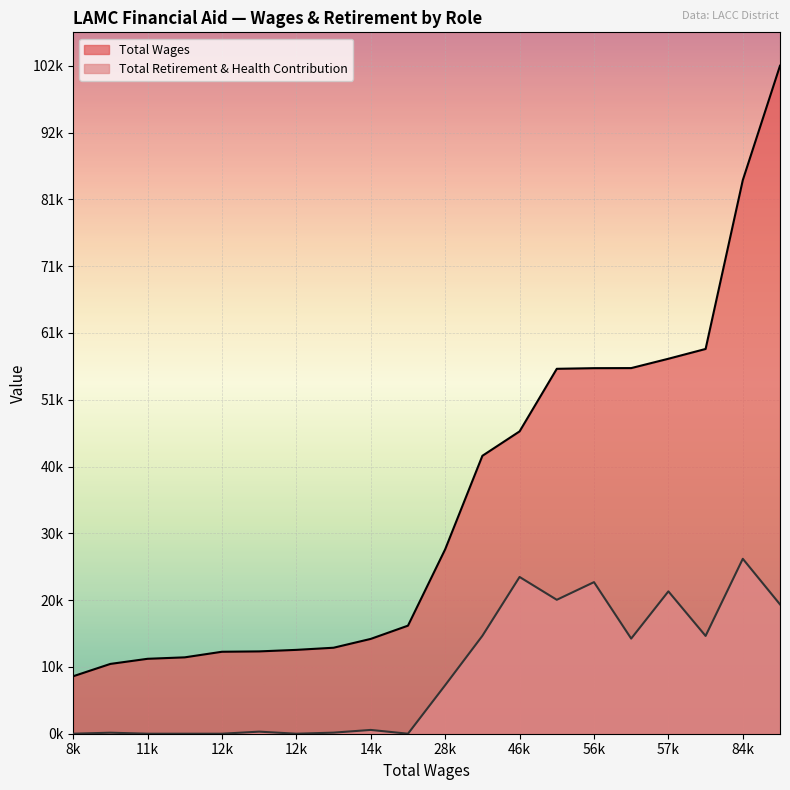

Rank the categories by Total Retirement & Health Contribution value from highest to lowest.

84820, 46322, 56007, 57450, 55910, 102344, 42582, 58950, 56019, 28259, 14529, 12613, 13175, 10695, 16557, 12847, 12558, 11702, 11479, 8803